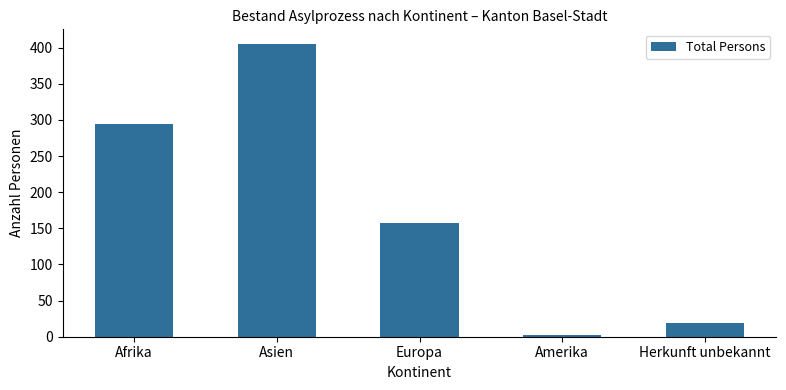

The chart shows a value of 294 at Afrika. True or false?

True